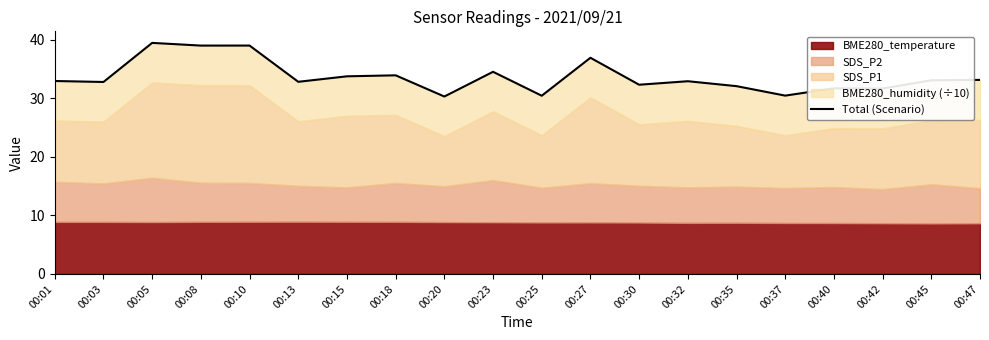

Does the chart have visible grid lines?

No